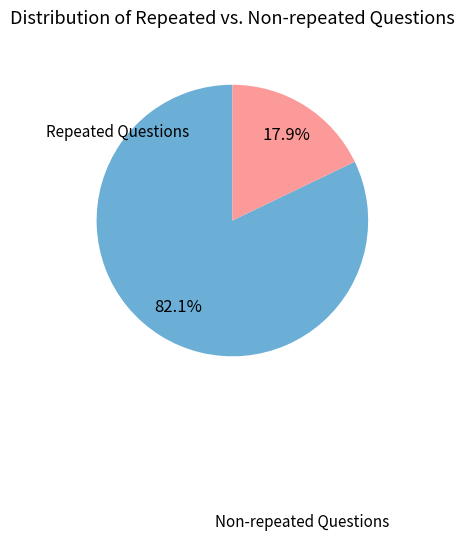

Does any single category account for the majority?

Yes